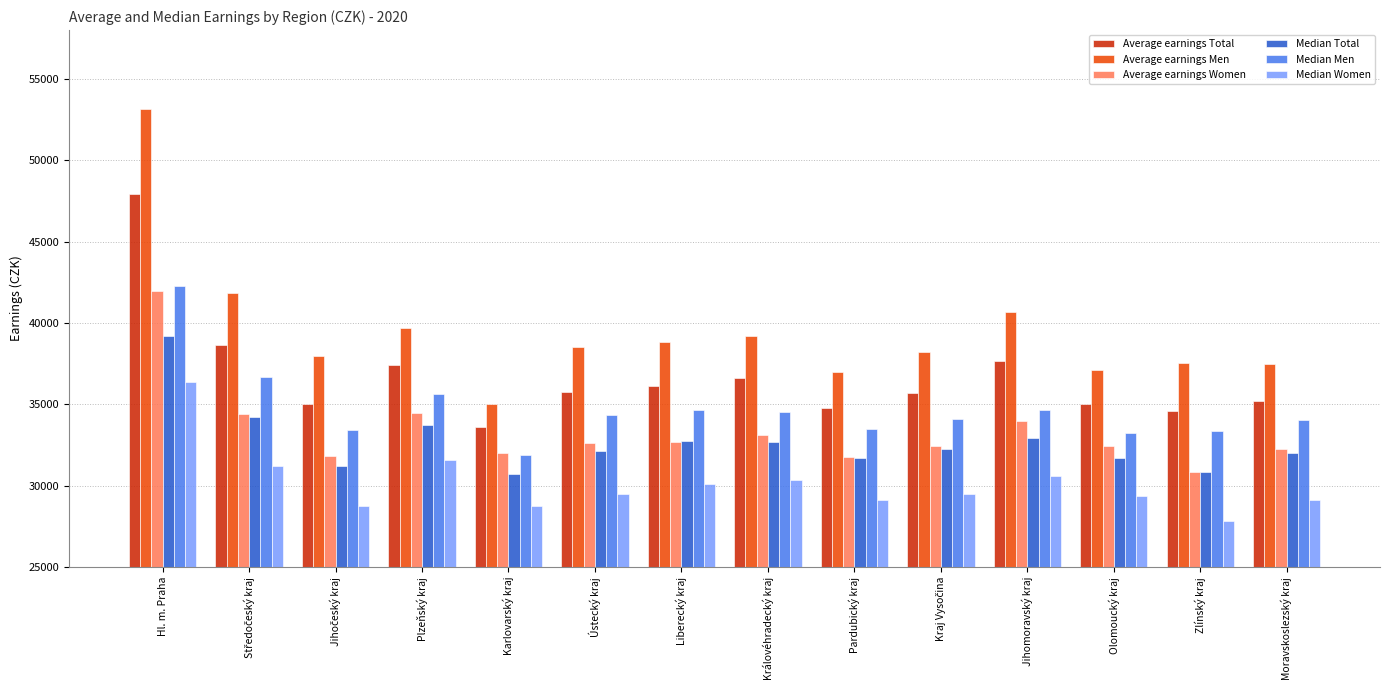

At which label does Average earnings Men first exceed 38499?

Hl. m. Praha